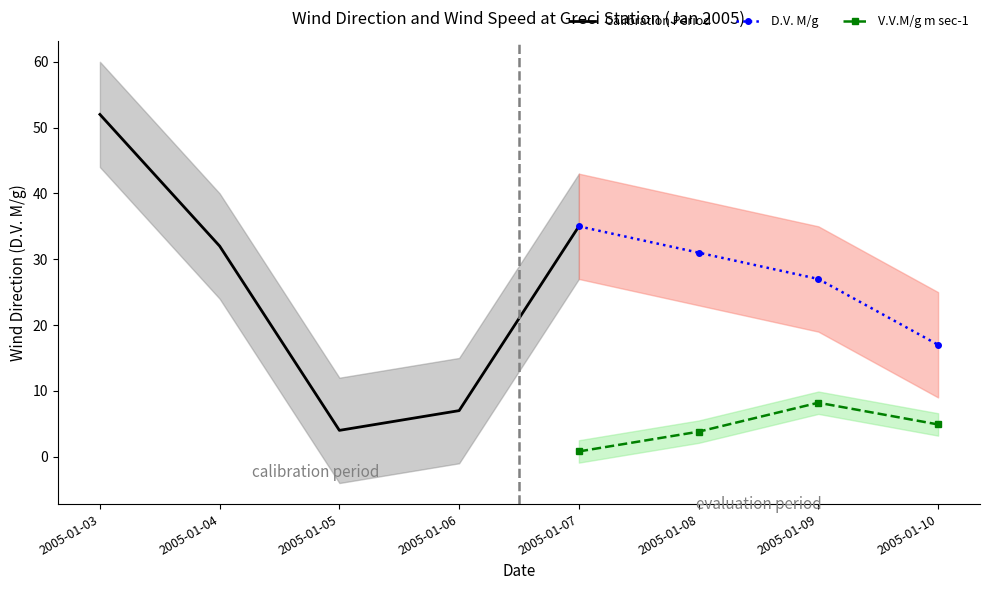

At which label is D.V. M/g closest to 26?

2005-01-09